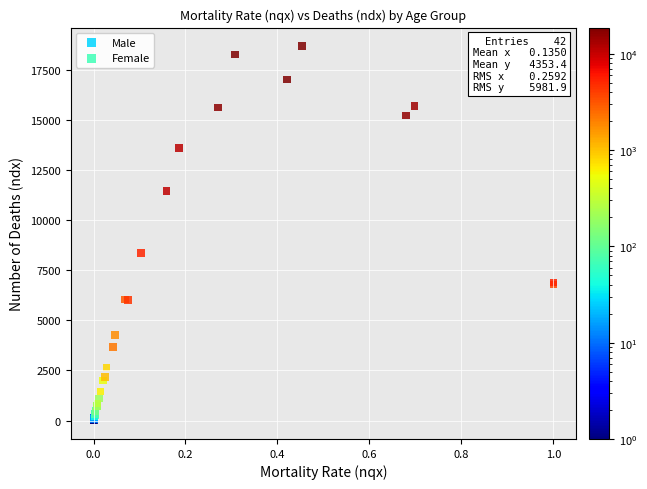

Which series contains the highest Y value?

Male